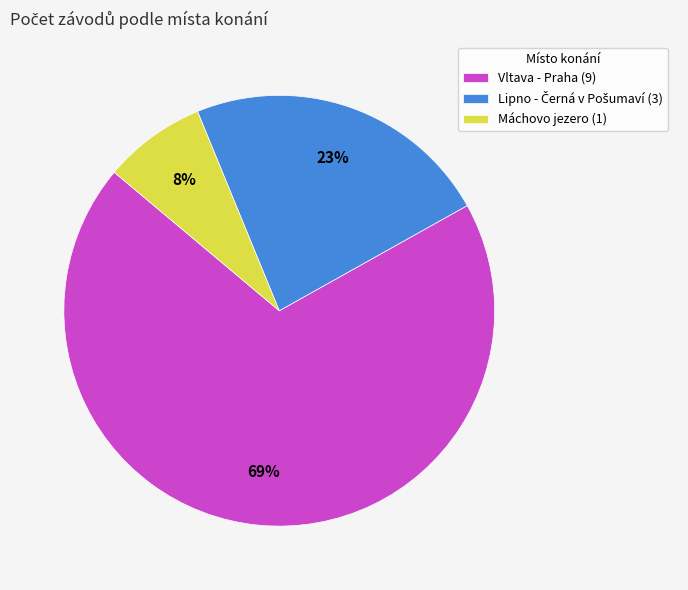

To the nearest percent, what is the average slice percentage?

33%